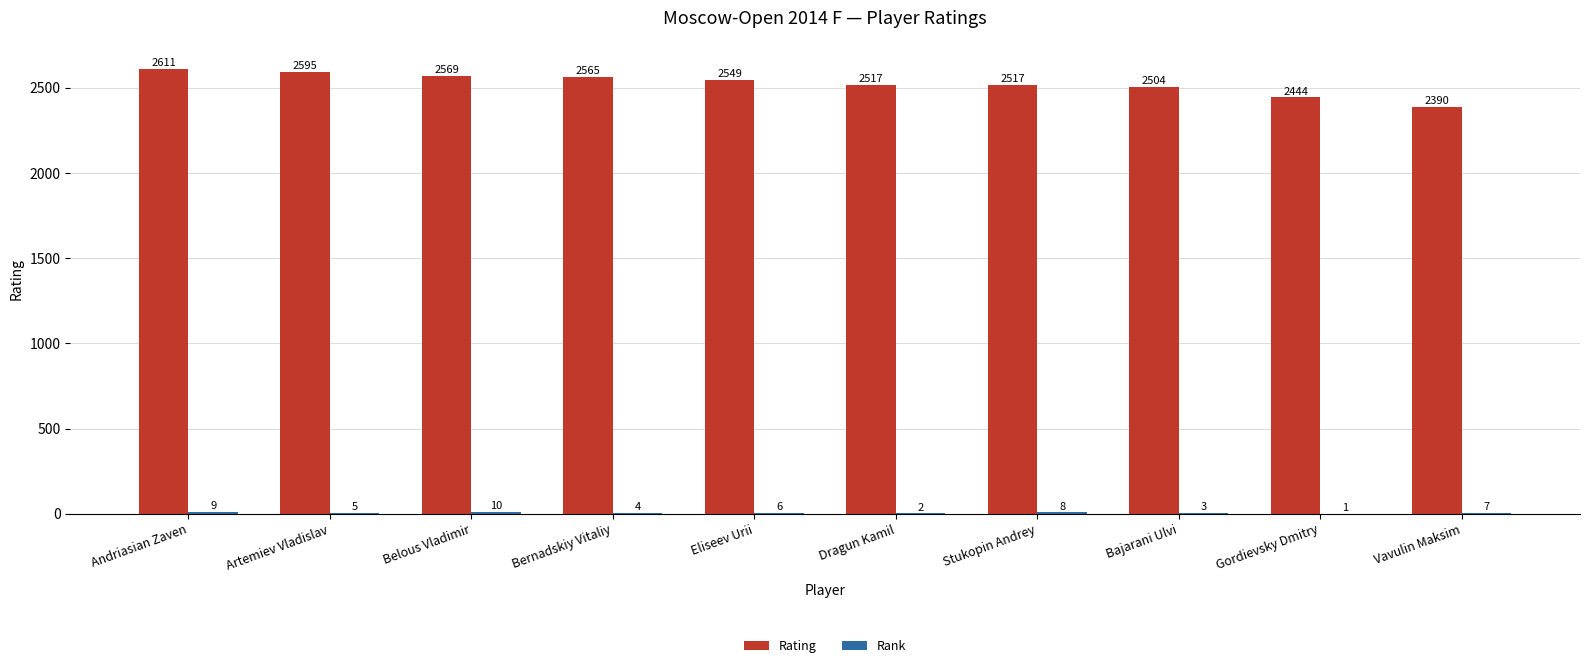

Which series has the largest total across all categories?

Rating